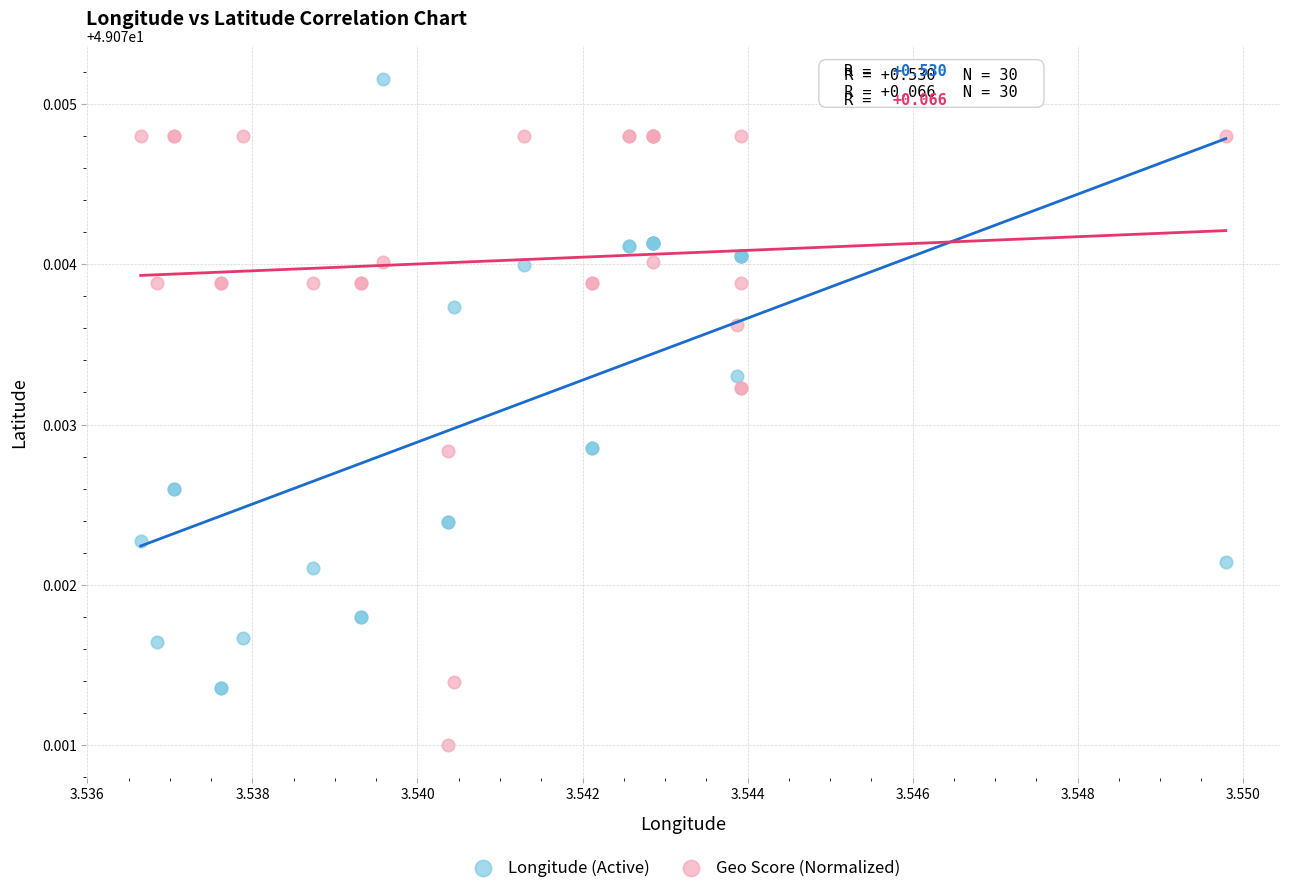

Which series reaches the minimum Y coordinate?

Geo Score (Normalized)